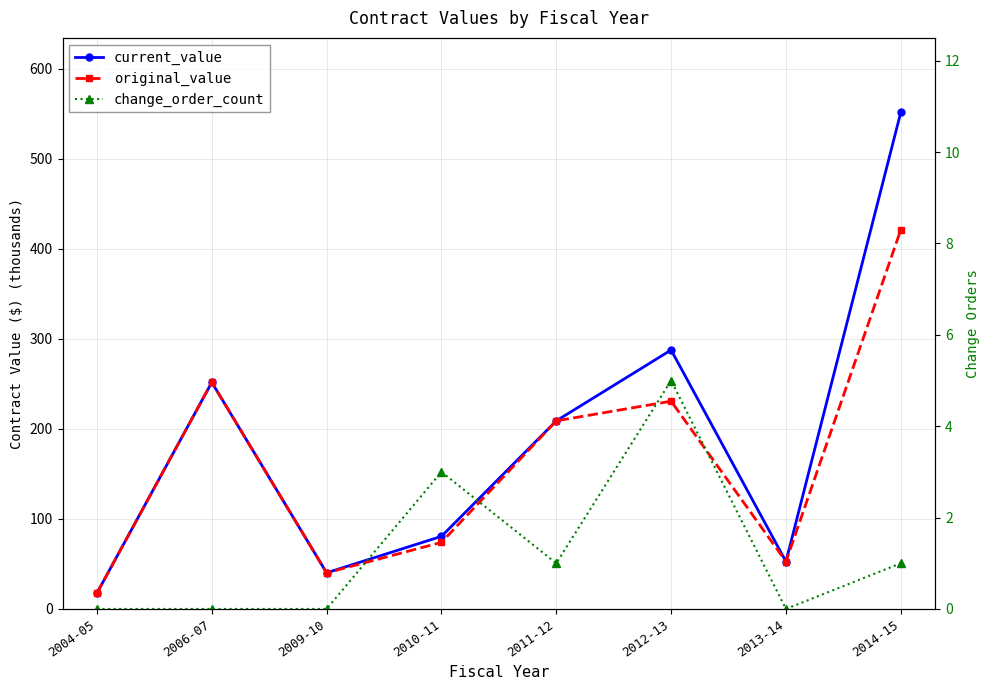

At 2009-10, list the series in order from largest to smallest.

current_value, original_value, change_order_count